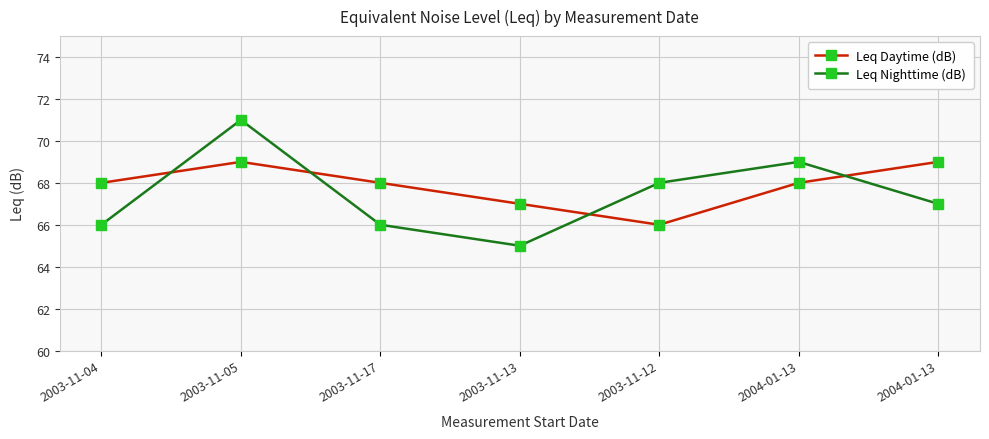

What is the smallest value displayed?

65